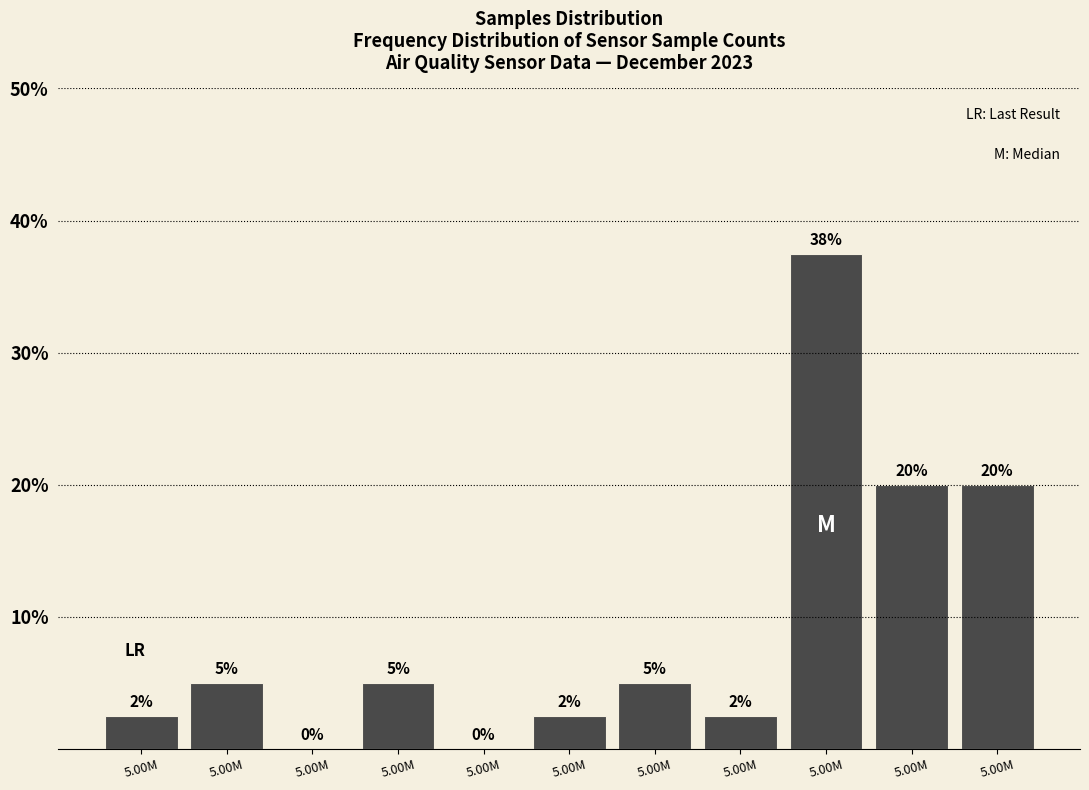

Are the bars horizontal?

No